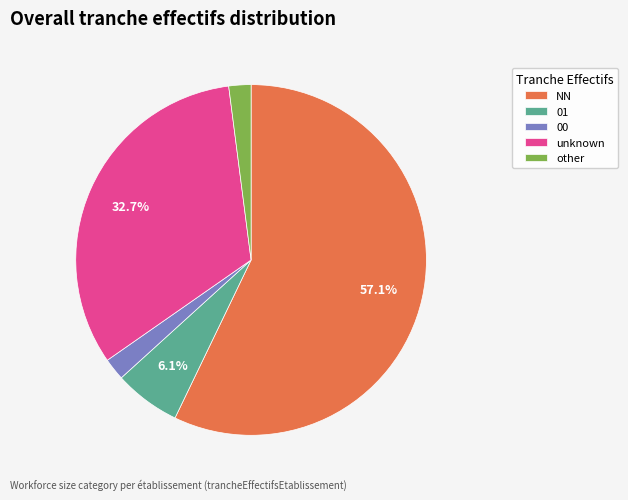

To the nearest percent, what is the difference between the 01 and other slice percentages?

4%